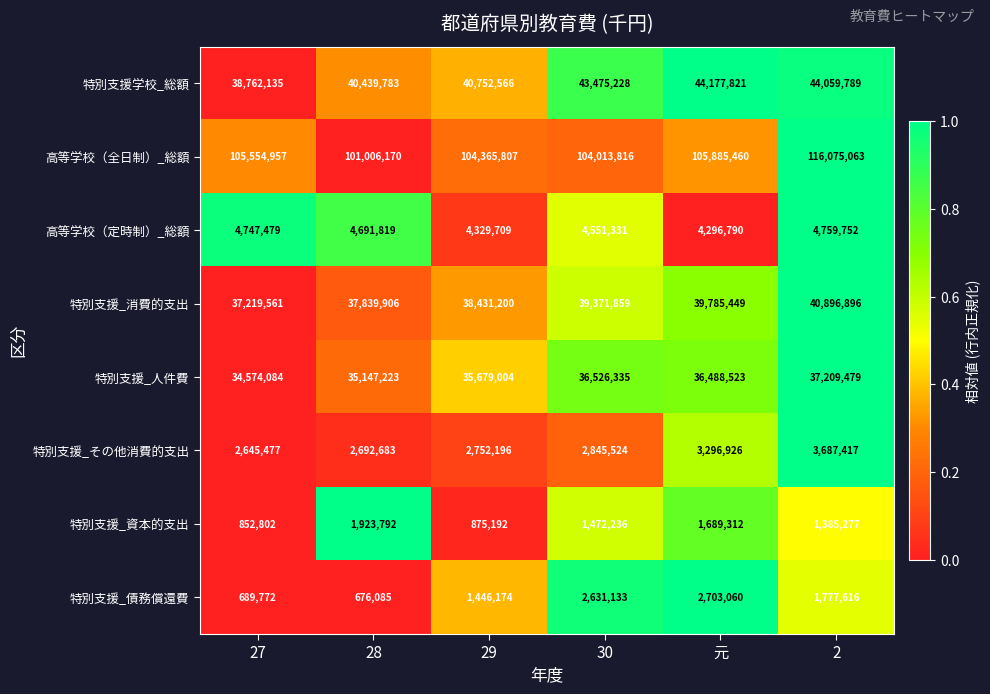

Rank the series by their maximum value, from highest to lowest.

高等学校（全日制）_総額, 特別支援学校_総額, 特別支援_消費的支出, 特別支援_人件費, 高等学校（定時制）_総額, 特別支援_その他消費的支出, 特別支援_債務償還費, 特別支援_資本的支出